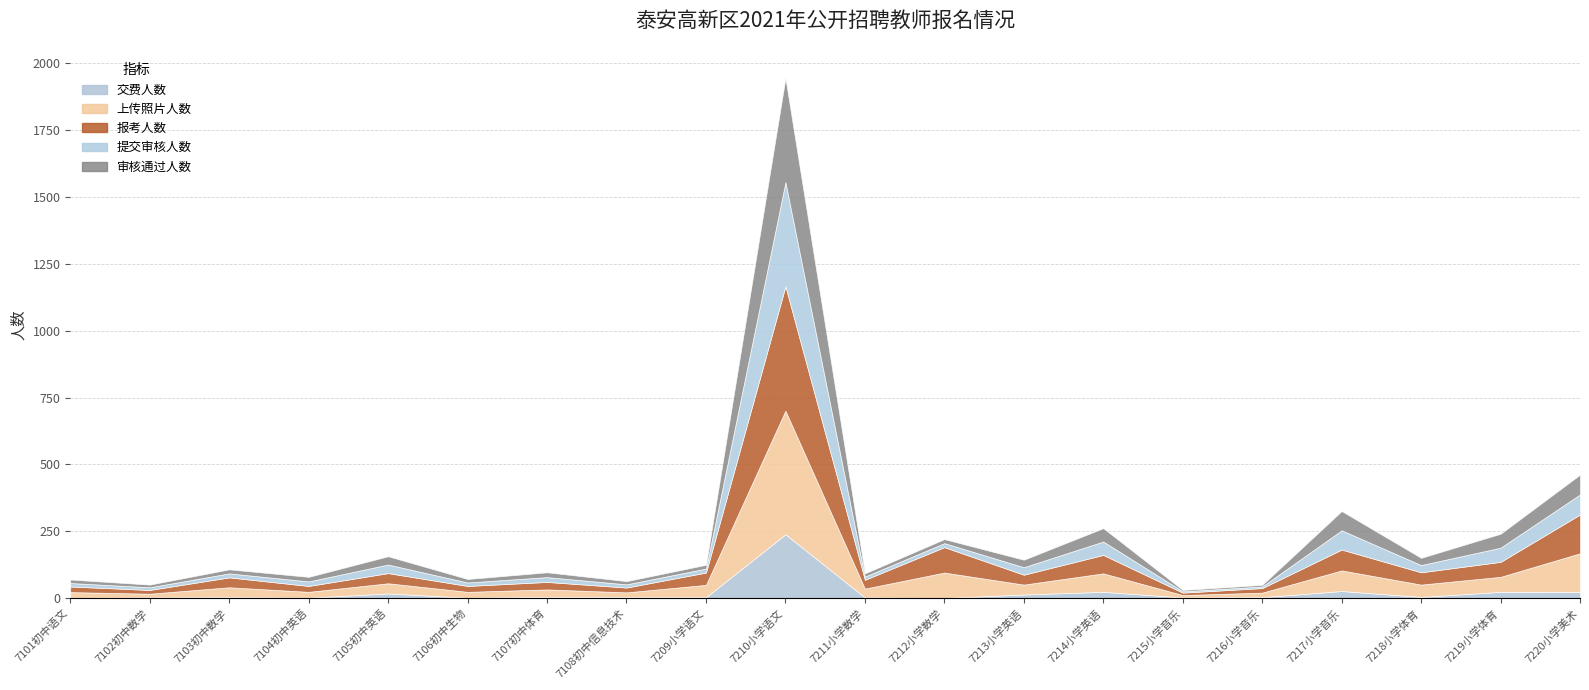

Which category has the lowest value in the 上传照片人数 series?

7215小学音乐